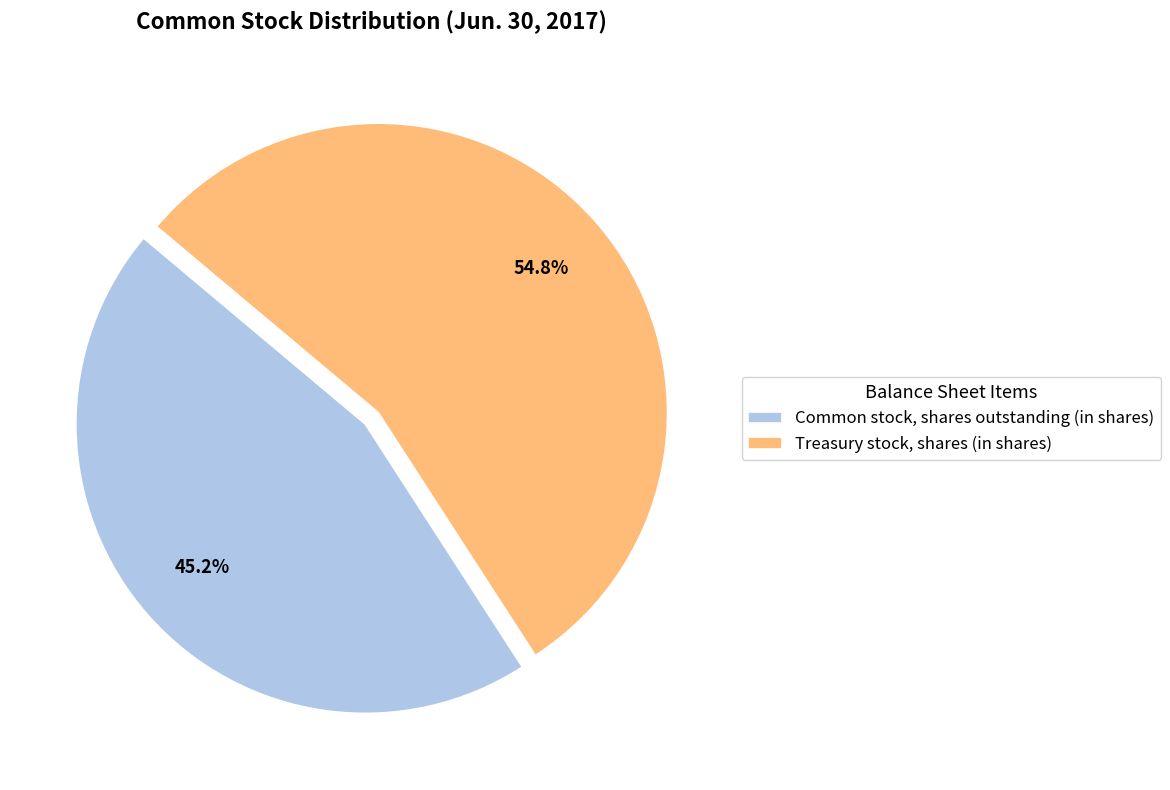

What is the smallest slice in the pie chart?

Common stock, shares outstanding (in shares)